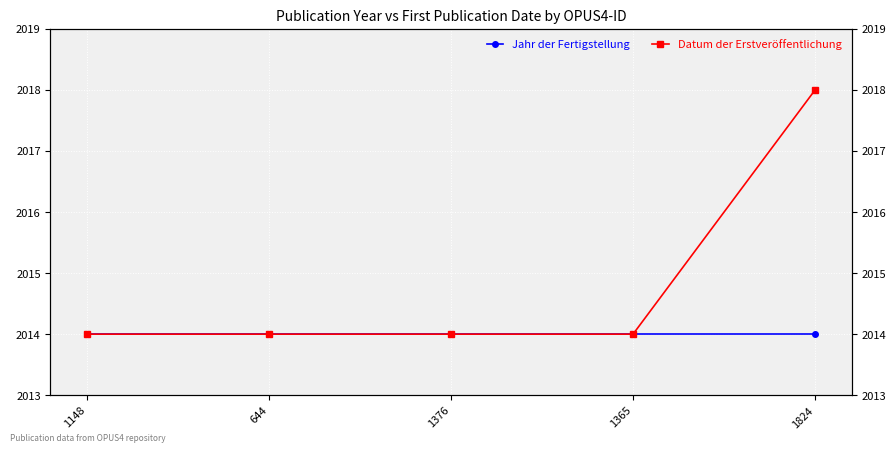

Count the number of categories in the chart.

5